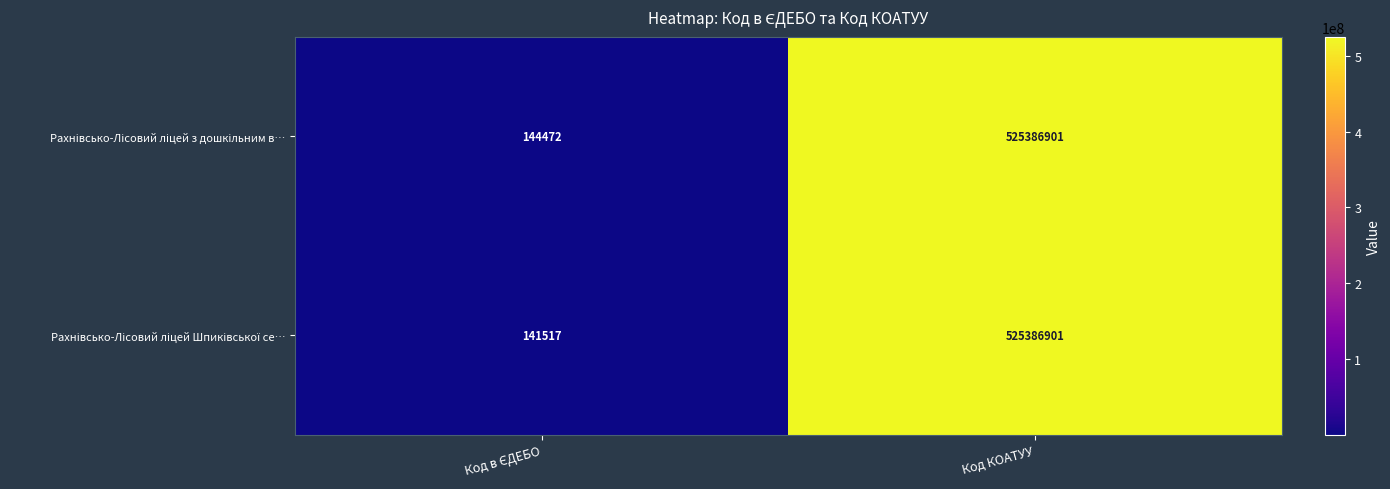

At which category is the sum across all series the highest?

Код КОАТУУ